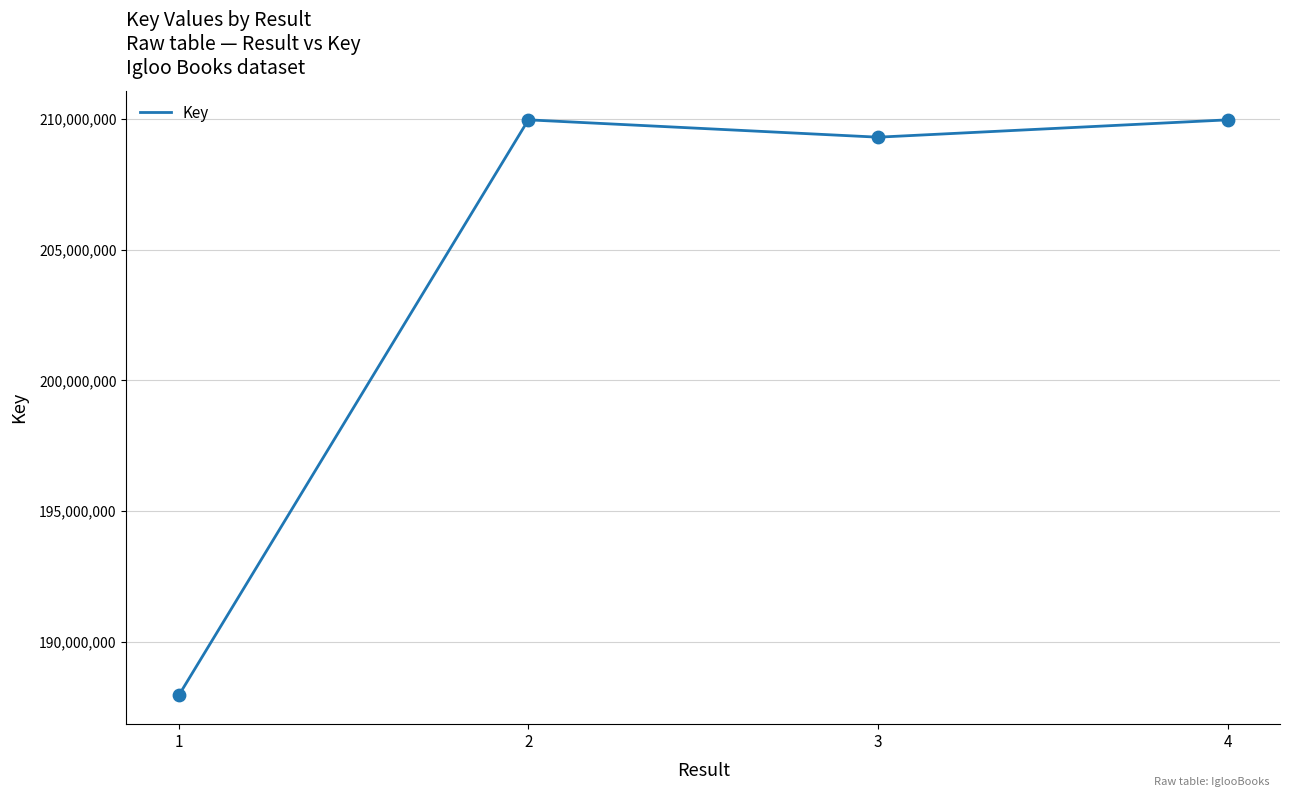

Which has a higher value, 4 or 3?

4